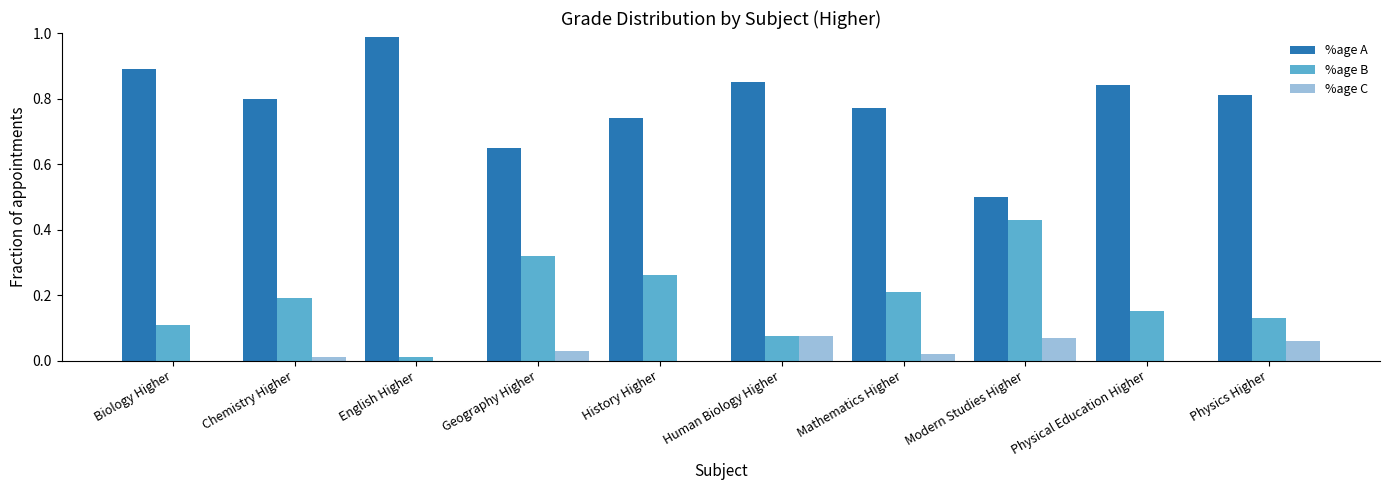

The value of %age B at Chemistry Higher is 0.3. True or false?

False